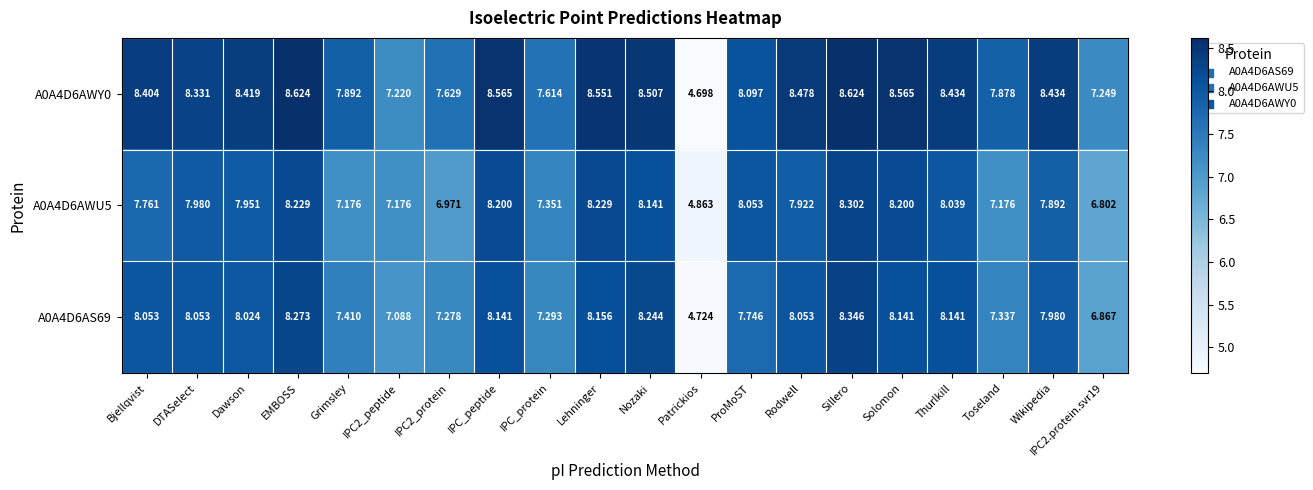

Count the number of data series in this chart.

3